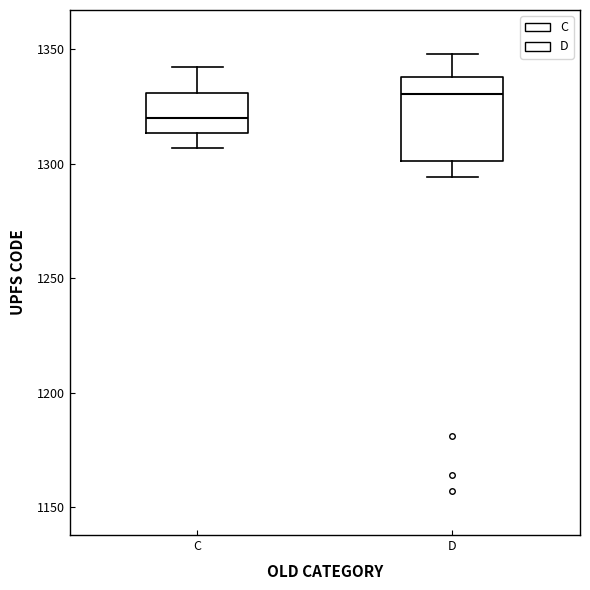

Reading left to right, read every box against the y-axis: the position of its median line, the range the box covers, and the ends of its whiskers. The values are not printed on the chart, so give them approximately, as read against the axis.

C: median 1320, box 1315 to 1330, whiskers 1305 to 1340
D: median 1330, box 1300 to 1340, whiskers 1295 to 1350